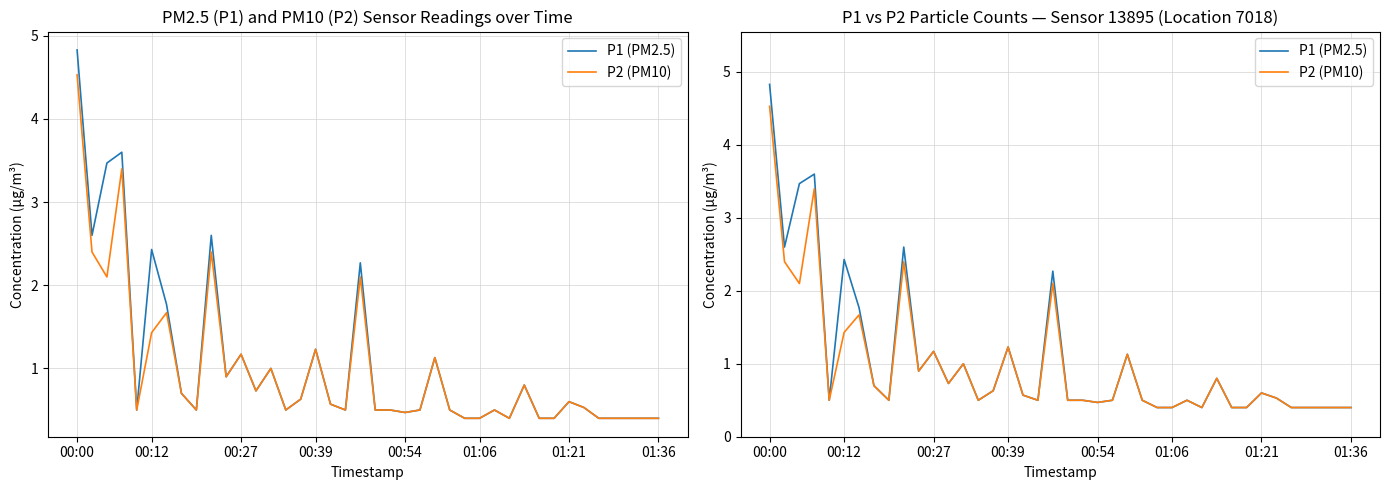

What is the difference between the second highest and second lowest values in the P1 (PM2.5) series?

3.2